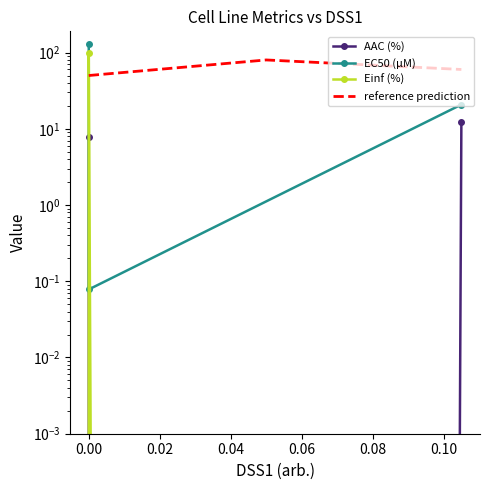

What are all the series names shown in the legend?

AAC (%), EC50 (µM), Einf (%), reference prediction